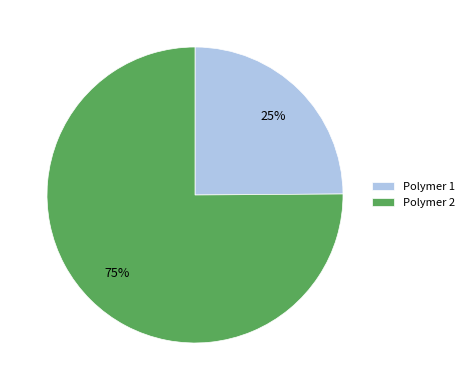

To the nearest percent, what is the combined percentage of Polymer 2 and Polymer 1?

100%